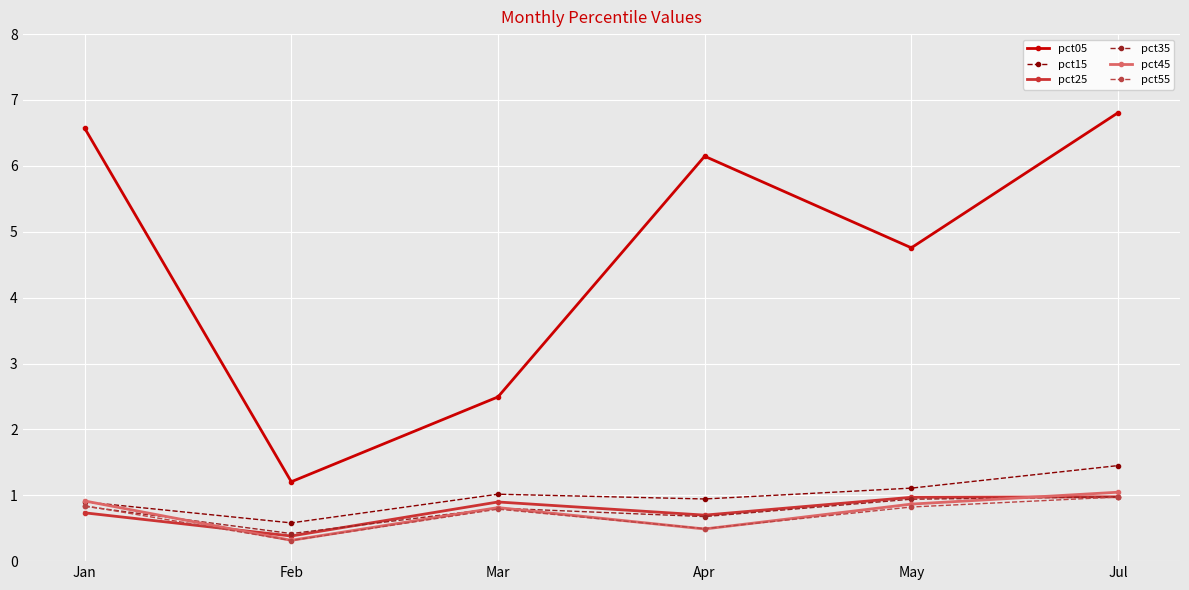

True or false: pct25 and pct05 intersect in this chart.

False